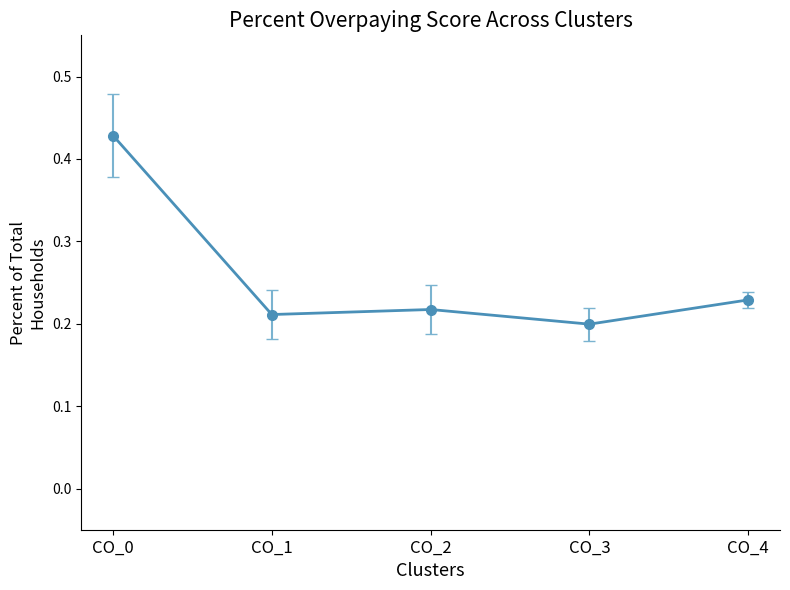

What is the sum of all values?

1.3